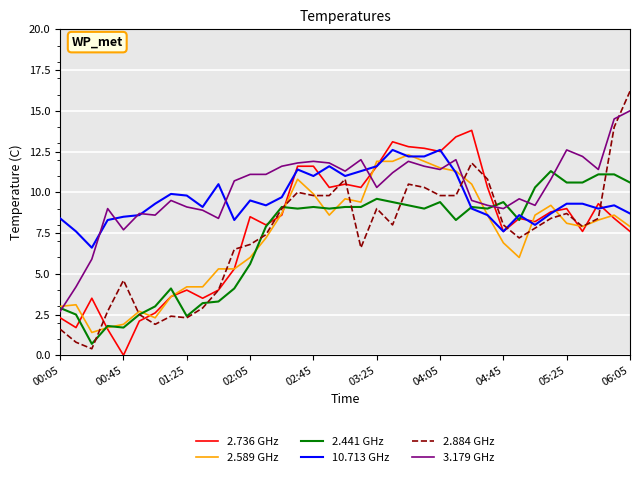

True or false: 2.736 GHz and 3.179 GHz intersect in this chart.

True